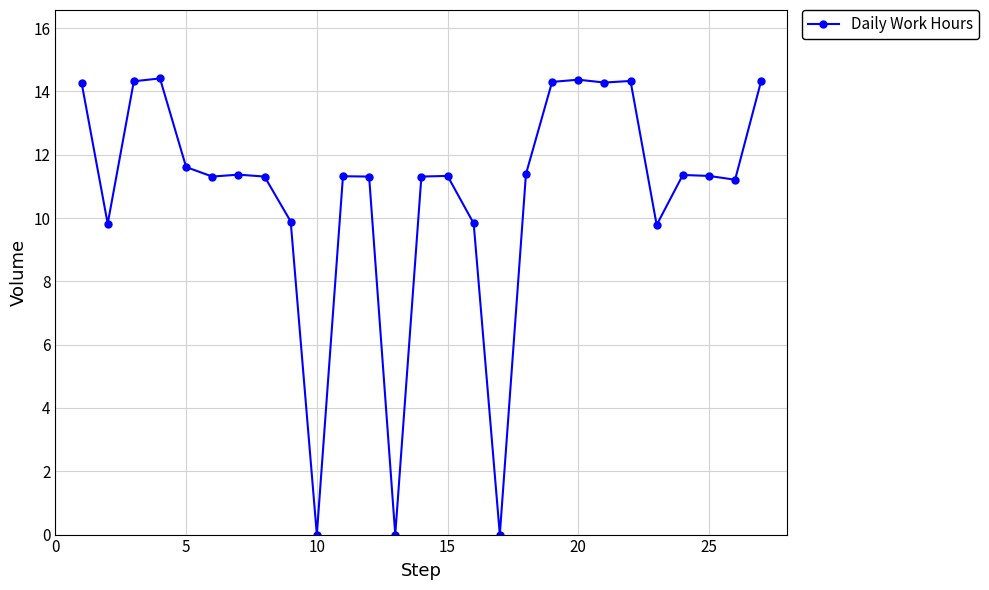

How many data points are less than 11?

7